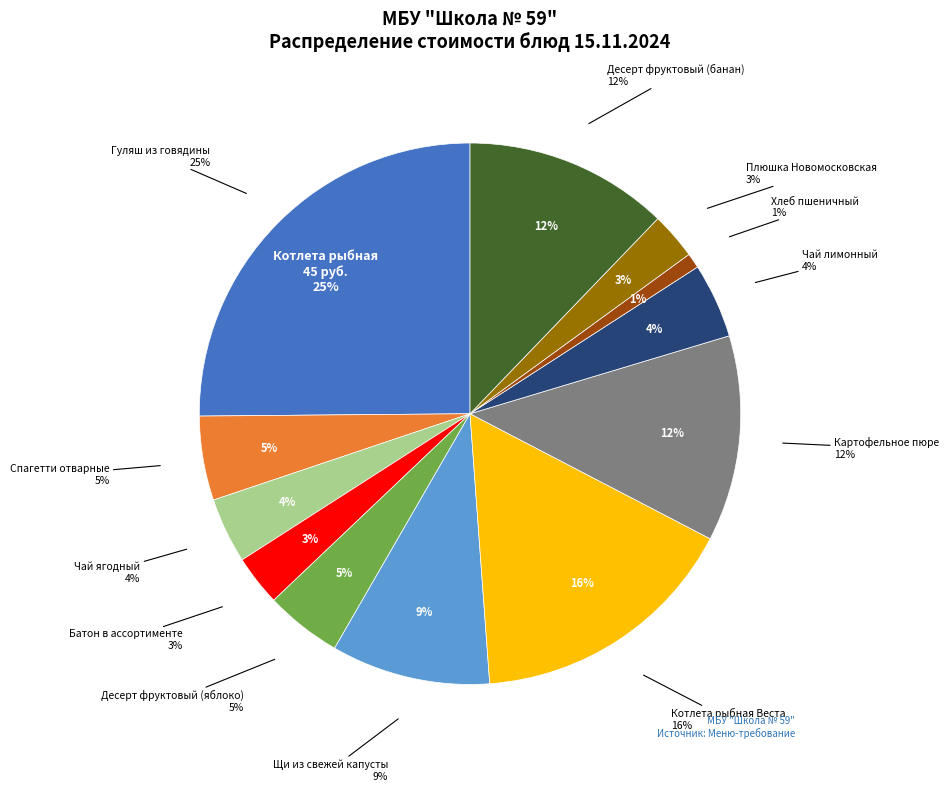

How many slices are in this pie chart?

12